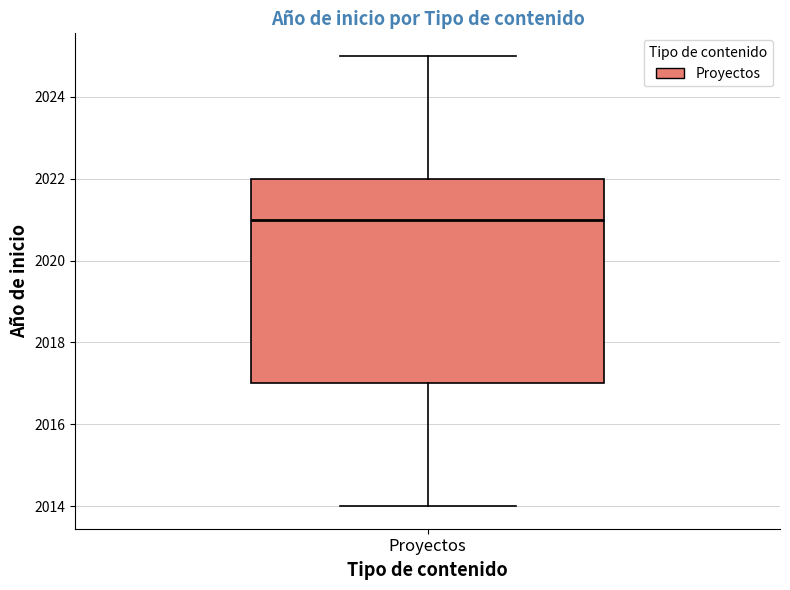

Transcribe this box plot: give where the median line is, the range the box spans, and where the two whiskers end, as read against the y-axis. The values are not printed on the chart, so give them approximately, as read against the axis.

median 2021, box 2017 to 2022, whiskers 2014 to 2025